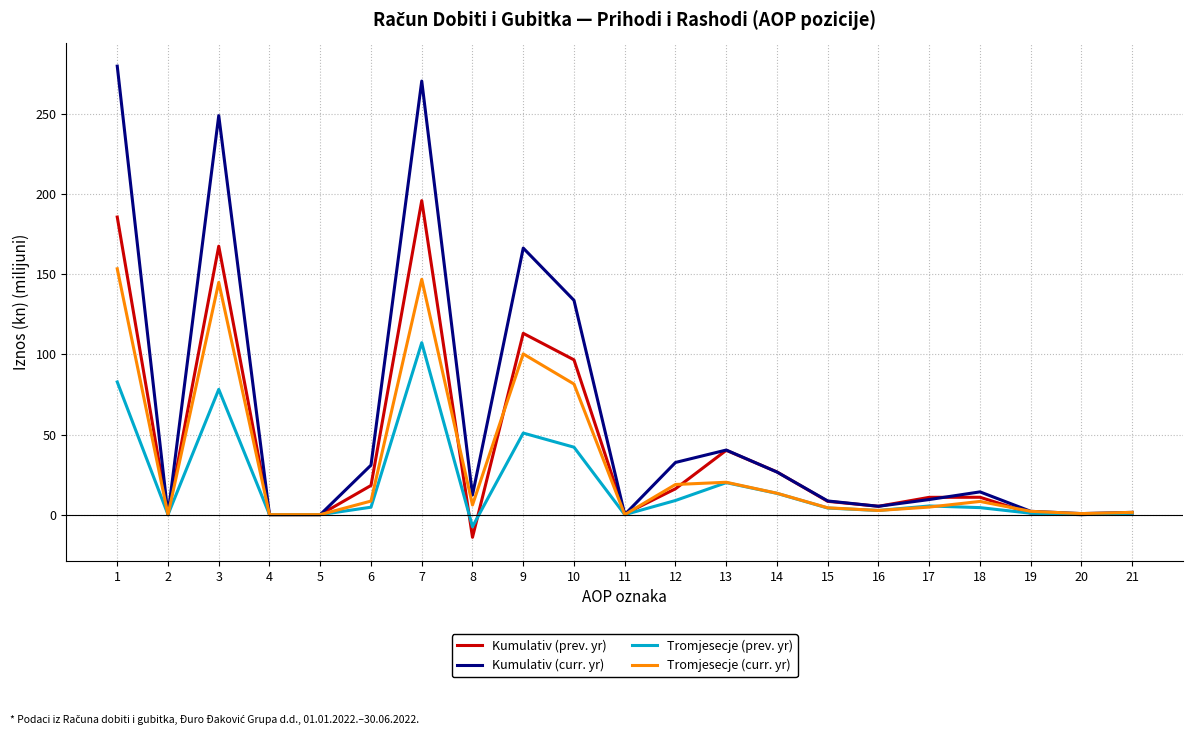

The Kumulativ (curr. yr) series shows 12.3 at 8. True or false?

True